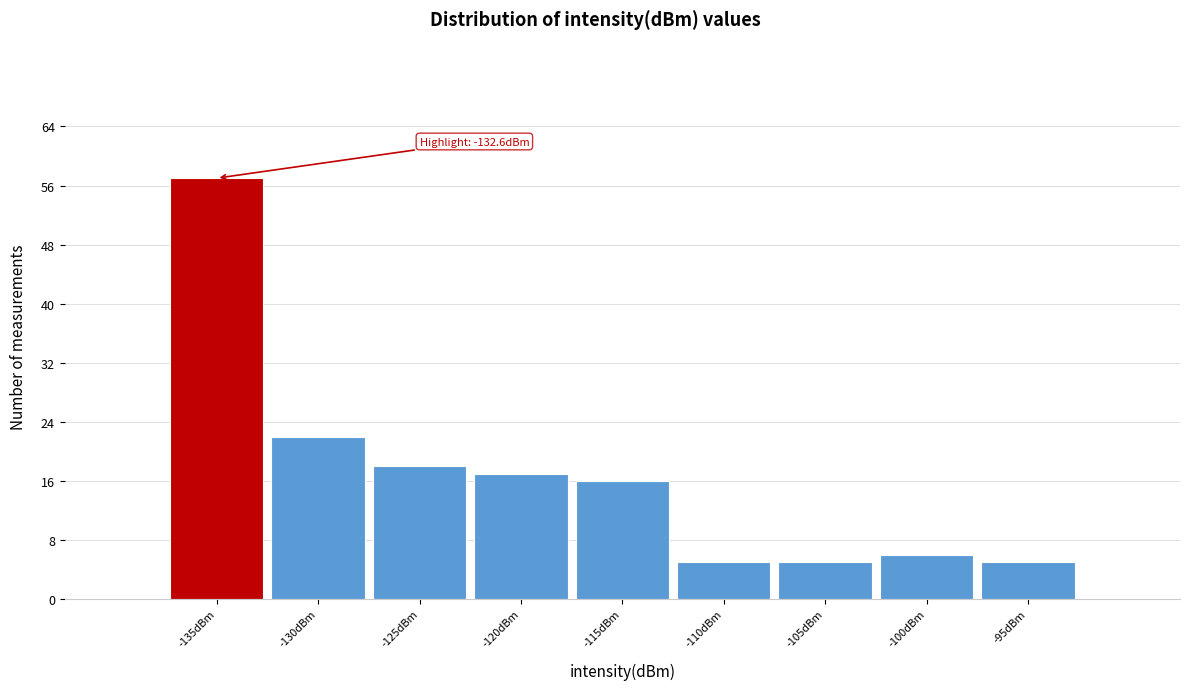

Reading left to right, list all the values displayed in this chart.

-135dBm=57	-130dBm=22	-125dBm=18	-120dBm=17	-115dBm=16	-110dBm=5	-105dBm=5	-100dBm=6	-95dBm=5